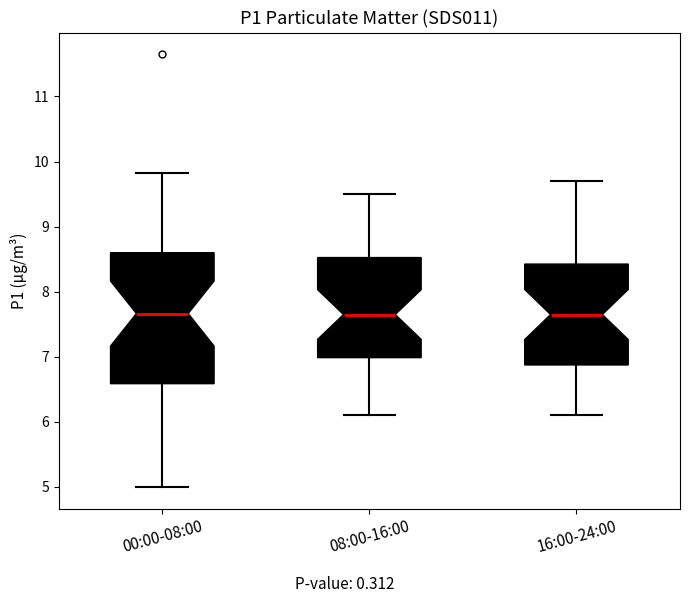

Where does the upper whisker of the box for 08:00-16:00 end on the y-axis? The values are not printed on the chart, so give them approximately, as read against the axis.

9.5